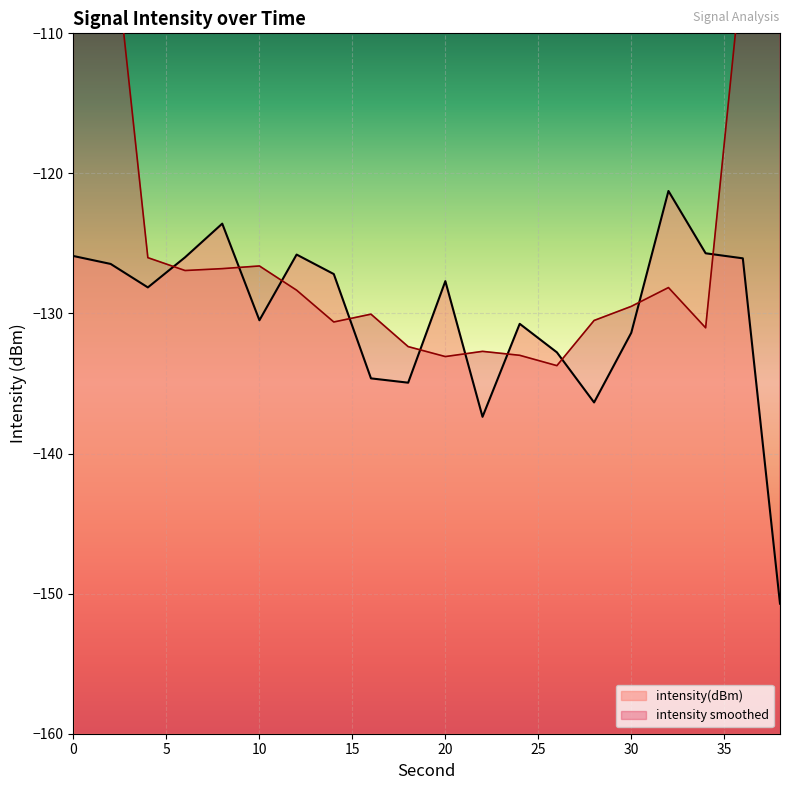

What is the value of the 4th point from the left?

-126.0